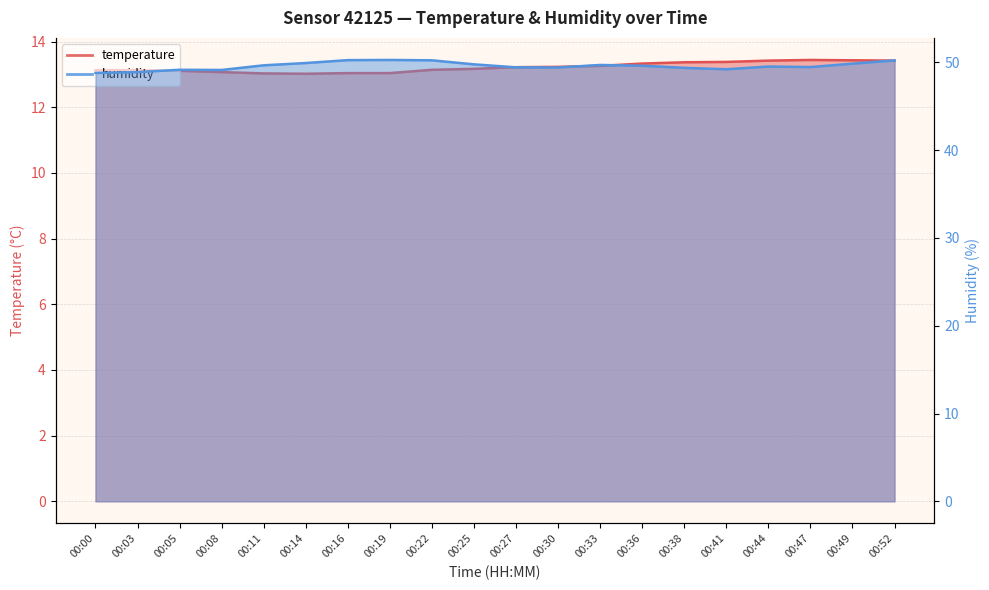

Reading right to left, what are all the values shown in this chart?

temperature: 00:52=13.4	00:49=13.4	00:47=13.4	00:44=13.4	00:41=13.4	00:38=13.4	00:36=13.3	00:33=13.3	00:30=13.2	00:27=13.2	00:25=13.2	00:22=13.1	00:19=13.0	00:16=13.0	00:14=13.0	00:11=13.0	00:08=13.1	00:05=13.1	00:03=13.1	00:00=13.1
humidity: 00:52=50.2	00:49=49.9	00:47=49.5	00:44=49.5	00:41=49.2	00:38=49.4	00:36=49.6	00:33=49.7	00:30=49.4	00:27=49.4	00:25=49.8	00:22=50.2	00:19=50.3	00:16=50.2	00:14=49.9	00:11=49.7	00:08=49.1	00:05=49.1	00:03=48.9	00:00=48.8